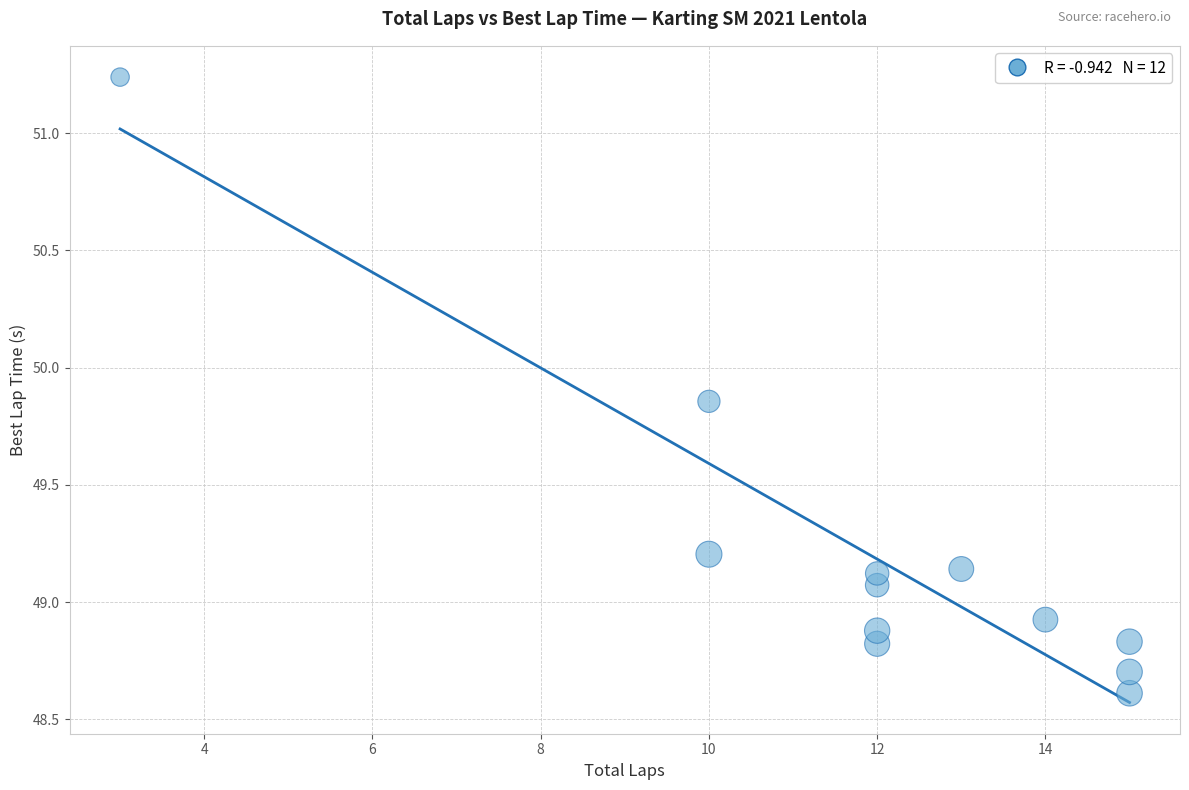

What is the average Y value?

49.2